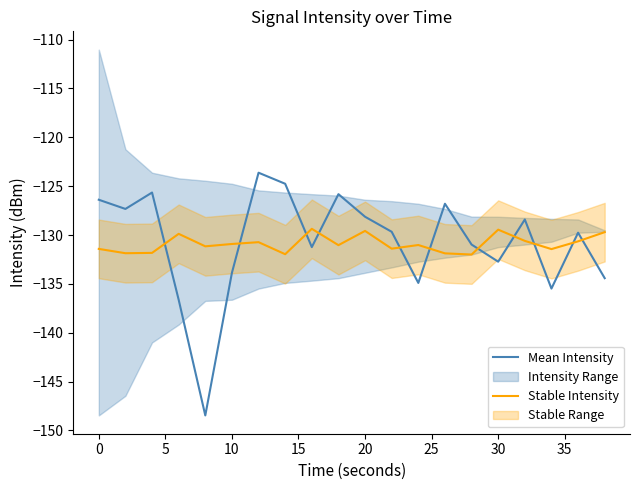

Does the chart have visible grid lines?

No